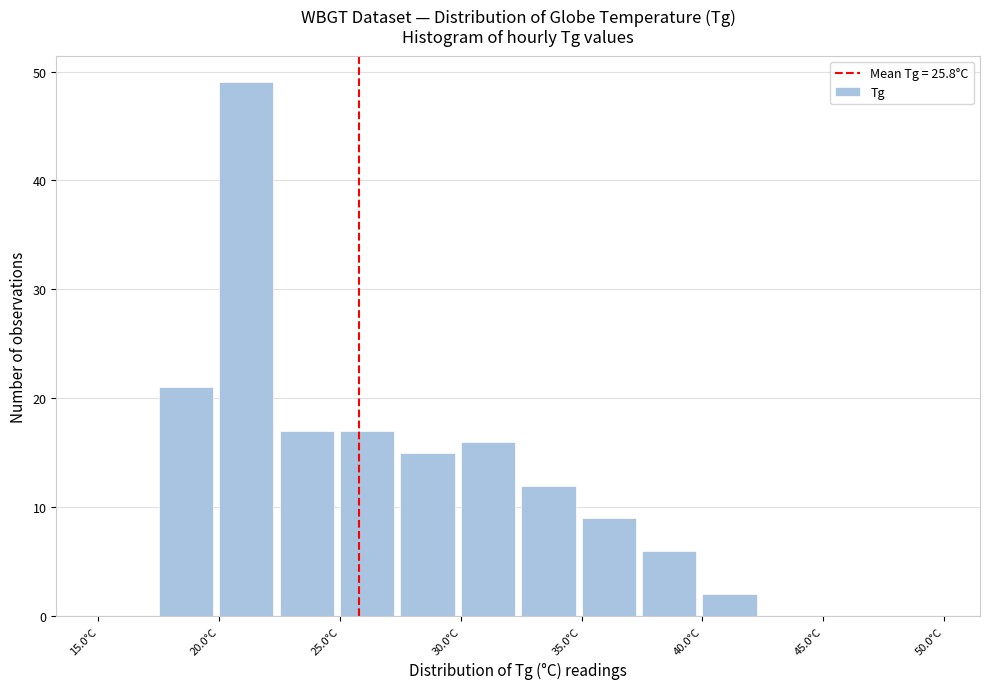

What is the height of the bar covering 17.5 to 20.0 on the x-axis? The values are not printed on the chart, so give them approximately, as read against the axis.

21